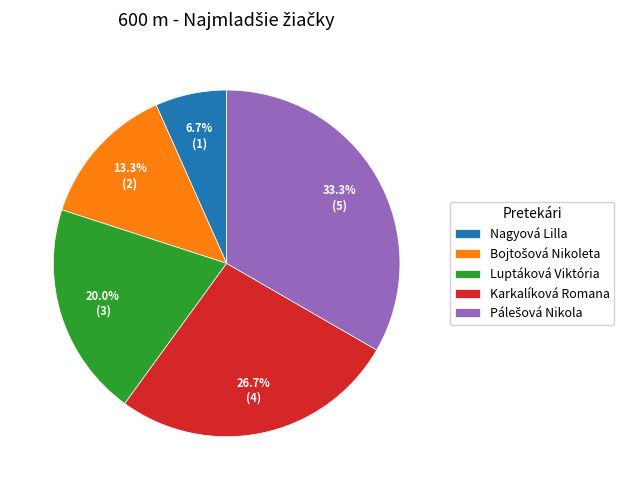

How many segments does this pie chart have?

5